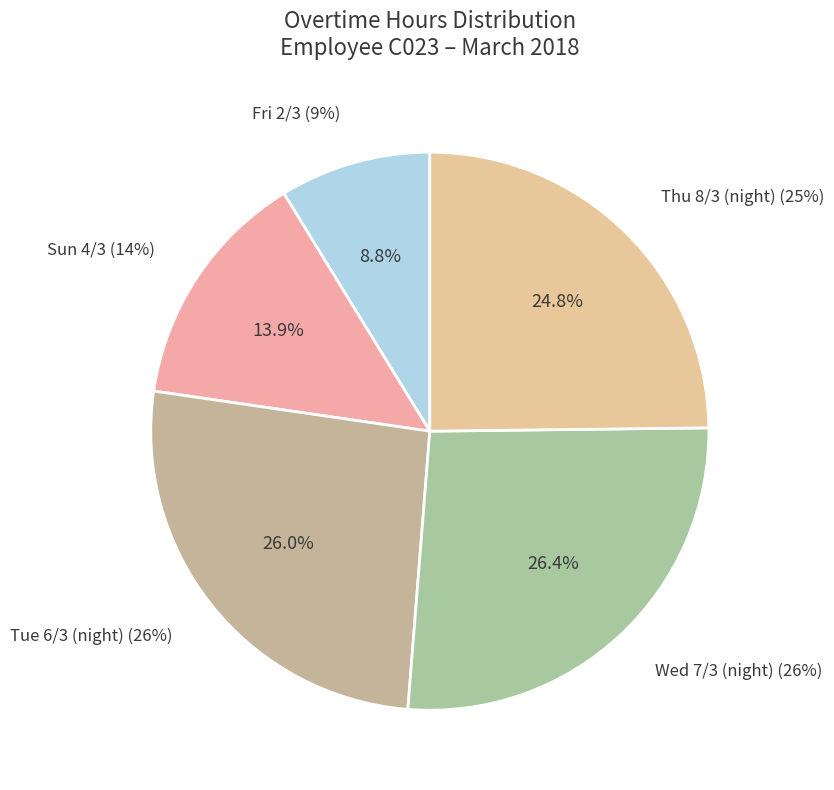

What is the largest slice in the pie chart?

Wed 7/3 (night)